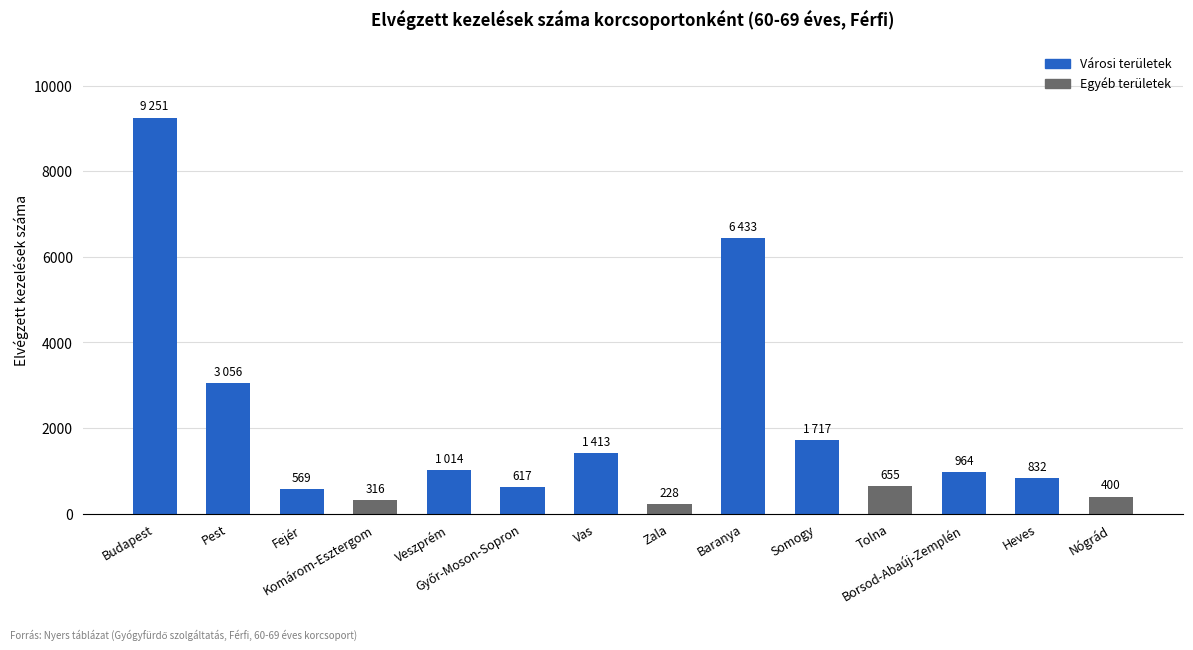

What is the average value?

1962